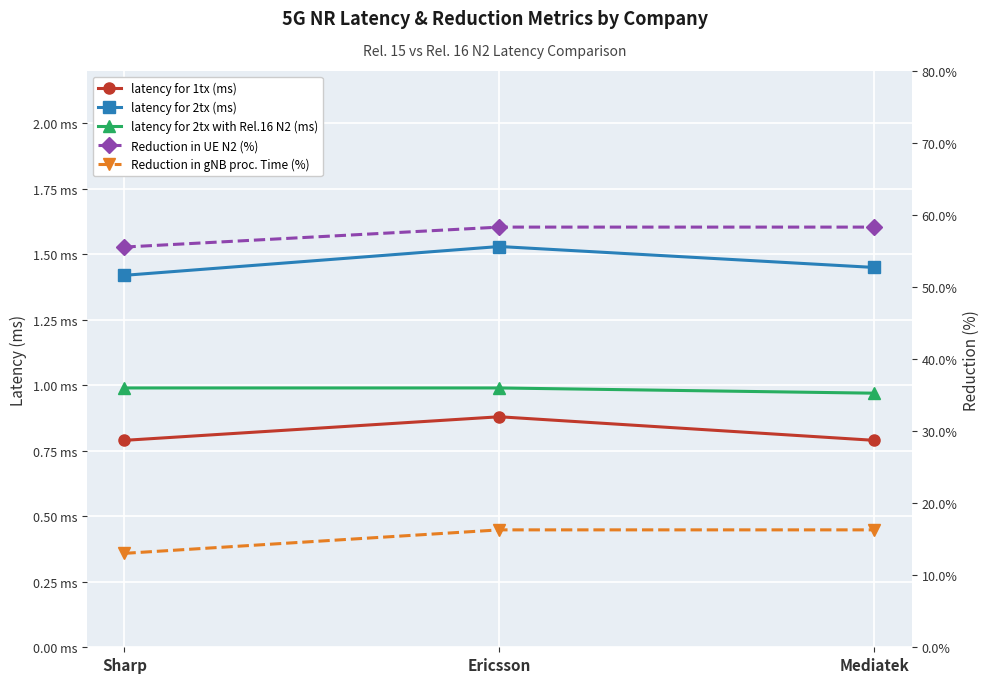

What value does the latency for 2tx with Rel.16 N2 (ms) series have at Sharp?

1.0